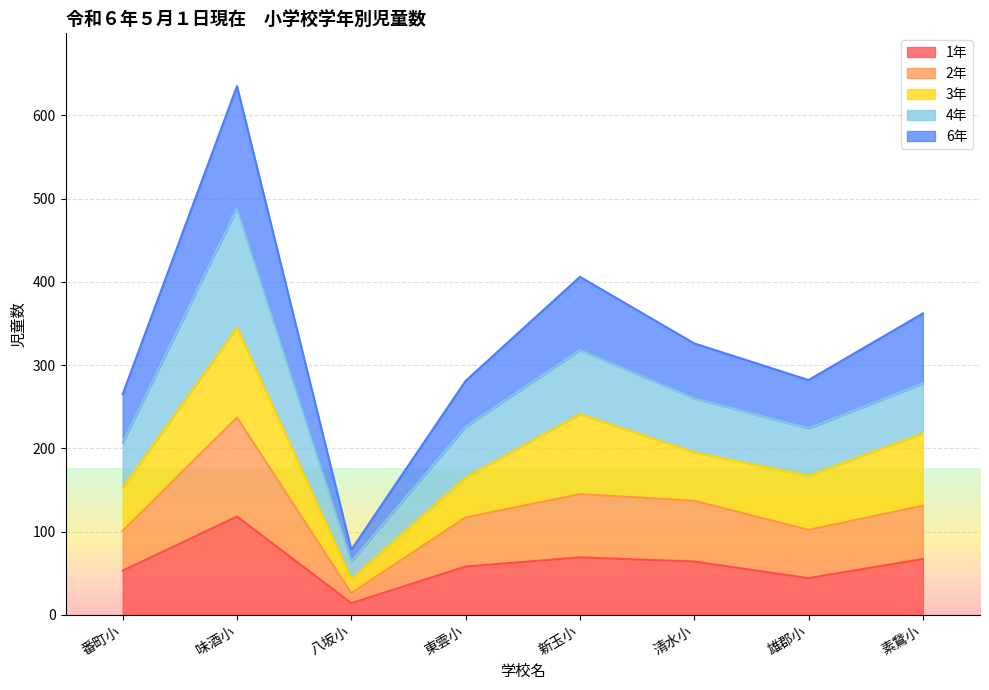

At which category is the sum across all series the highest?

味酒小